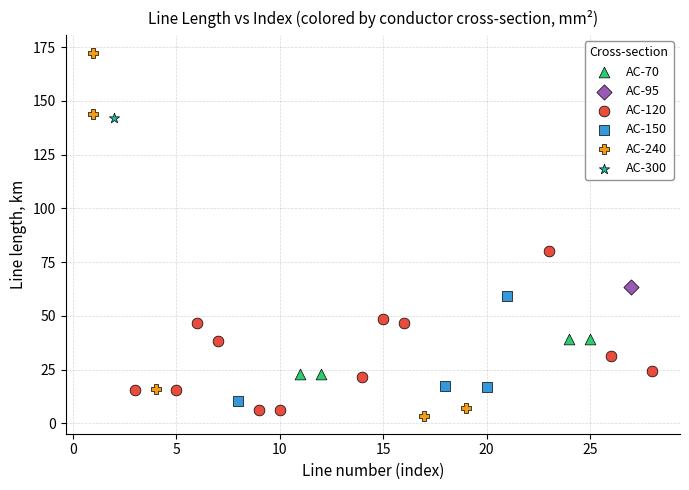

What are all the series names shown in the legend?

АС-70, АС-95, АС-120, АС-150, АС-240, АС-300